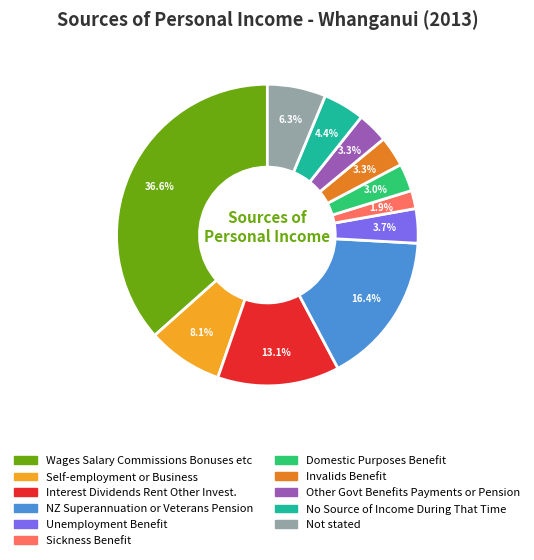

To the nearest percent, what is the average slice percentage?

9%